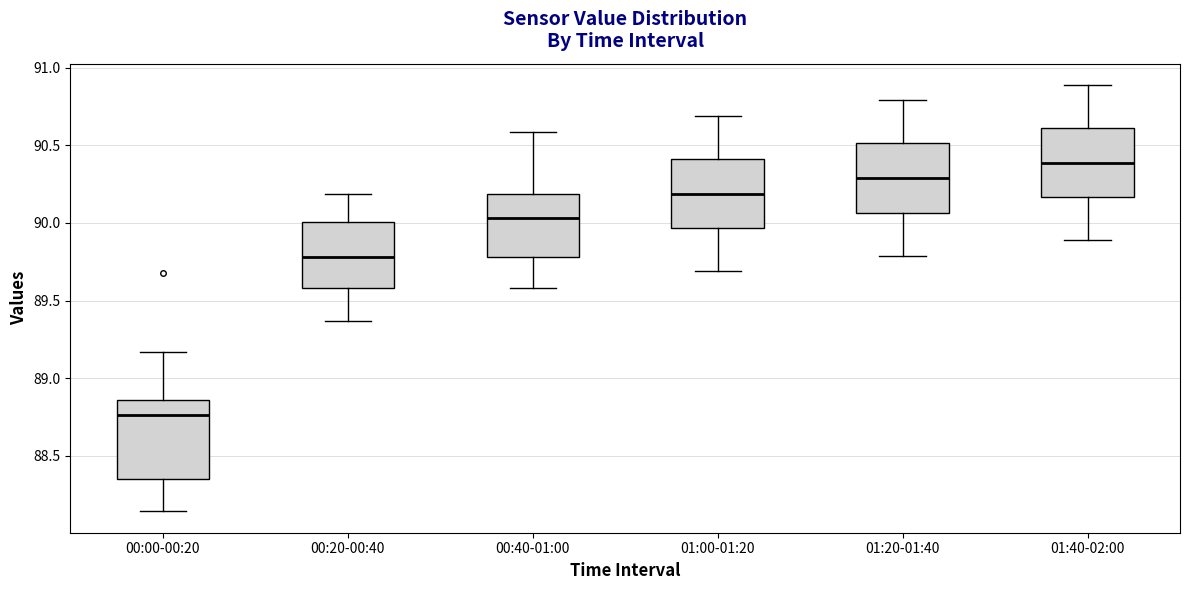

Reading left to right, transcribe this box plot: for each box, give where its median line is, the range the box spans, and where its two whiskers end, as read against the y-axis. The values are not printed on the chart, so give them approximately, as read against the axis.

00:00-00:20: median 88.75, box 88.35 to 88.85, whiskers 88.15 to 89.15
00:20-00:40: median 89.80, box 89.60 to 90.00, whiskers 89.35 to 90.20
00:40-01:00: median 90.05, box 89.80 to 90.20, whiskers 89.60 to 90.60
01:00-01:20: median 90.20, box 89.95 to 90.40, whiskers 89.70 to 90.70
01:20-01:40: median 90.30, box 90.05 to 90.50, whiskers 89.80 to 90.80
01:40-02:00: median 90.40, box 90.15 to 90.60, whiskers 89.90 to 90.90